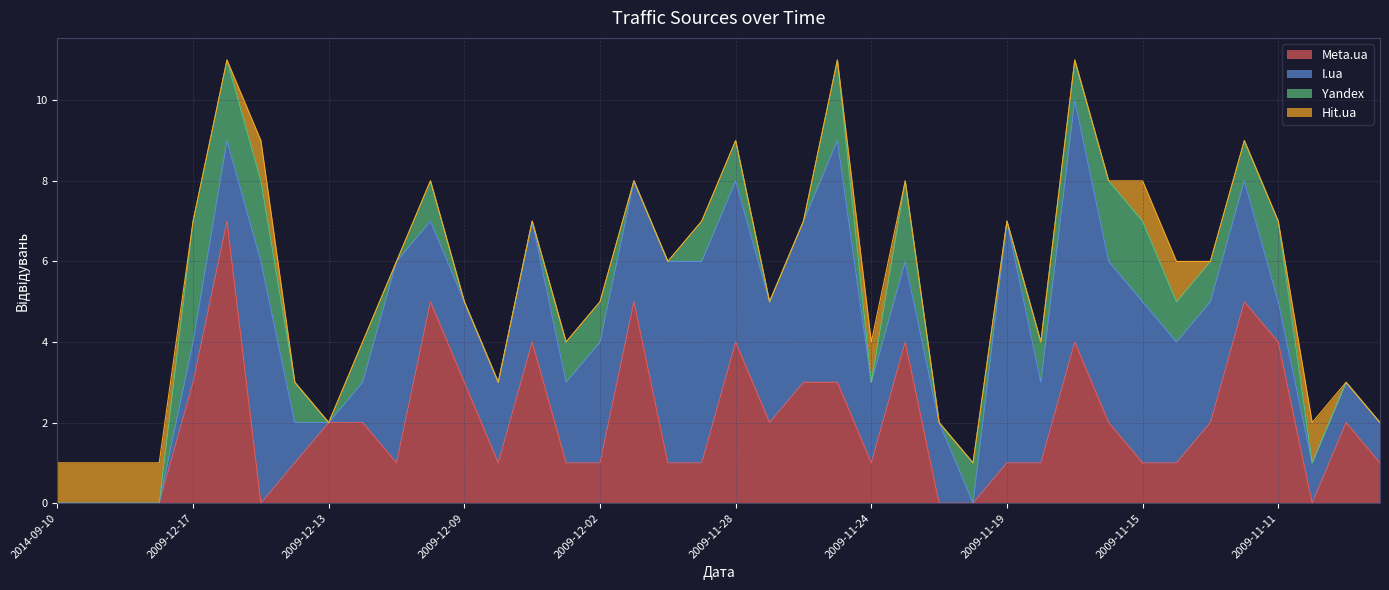

Reading right to left, transcribe all the data shown in this chart.

Meta.ua: 2009-11-08=1	2009-11-09=2	2009-11-10=0	2009-11-11=4	2009-11-12=5	2009-11-13=2	2009-11-14=1	2009-11-15=1	2009-11-16=2	2009-11-17=4	2009-11-18=1	2009-11-19=1	2009-11-21=0	2009-11-22=0	2009-11-23=4	2009-11-24=1	2009-11-25=3	2009-11-26=3	2009-11-27=2	2009-11-28=4	2009-11-29=1	2009-11-30=1	2009-12-01=5	2009-12-02=1	2009-12-03=1	2009-12-04=4	2009-12-05=1	2009-12-09=3	2009-12-10=5	2009-12-11=1	2009-12-12=2	2009-12-13=2	2009-12-14=1	2009-12-15=0	2009-12-16=7	2009-12-17=3	2009-12-22=0	2014-02-19=0	2014-05-22=0	2014-09-10=0
I.ua: 2009-11-08=1	2009-11-09=1	2009-11-10=1	2009-11-11=1	2009-11-12=3	2009-11-13=3	2009-11-14=3	2009-11-15=4	2009-11-16=4	2009-11-17=6	2009-11-18=2	2009-11-19=6	2009-11-21=0	2009-11-22=2	2009-11-23=2	2009-11-24=2	2009-11-25=6	2009-11-26=4	2009-11-27=3	2009-11-28=4	2009-11-29=5	2009-11-30=5	2009-12-01=3	2009-12-02=3	2009-12-03=2	2009-12-04=3	2009-12-05=2	2009-12-09=2	2009-12-10=2	2009-12-11=5	2009-12-12=1	2009-12-13=0	2009-12-14=1	2009-12-15=6	2009-12-16=2	2009-12-17=1	2009-12-22=0	2014-02-19=0	2014-05-22=0	2014-09-10=0
Yandex: 2009-11-08=0	2009-11-09=0	2009-11-10=0	2009-11-11=2	2009-11-12=1	2009-11-13=1	2009-11-14=1	2009-11-15=2	2009-11-16=2	2009-11-17=1	2009-11-18=1	2009-11-19=0	2009-11-21=1	2009-11-22=0	2009-11-23=2	2009-11-24=0	2009-11-25=2	2009-11-26=0	2009-11-27=0	2009-11-28=1	2009-11-29=1	2009-11-30=0	2009-12-01=0	2009-12-02=1	2009-12-03=1	2009-12-04=0	2009-12-05=0	2009-12-09=0	2009-12-10=1	2009-12-11=0	2009-12-12=1	2009-12-13=0	2009-12-14=1	2009-12-15=2	2009-12-16=2	2009-12-17=3	2009-12-22=0	2014-02-19=0	2014-05-22=0	2014-09-10=0
Hit.ua: 2009-11-08=0	2009-11-09=0	2009-11-10=1	2009-11-11=0	2009-11-12=0	2009-11-13=0	2009-11-14=1	2009-11-15=1	2009-11-16=0	2009-11-17=0	2009-11-18=0	2009-11-19=0	2009-11-21=0	2009-11-22=0	2009-11-23=0	2009-11-24=1	2009-11-25=0	2009-11-26=0	2009-11-27=0	2009-11-28=0	2009-11-29=0	2009-11-30=0	2009-12-01=0	2009-12-02=0	2009-12-03=0	2009-12-04=0	2009-12-05=0	2009-12-09=0	2009-12-10=0	2009-12-11=0	2009-12-12=0	2009-12-13=0	2009-12-14=0	2009-12-15=1	2009-12-16=0	2009-12-17=0	2009-12-22=1	2014-02-19=1	2014-05-22=1	2014-09-10=1